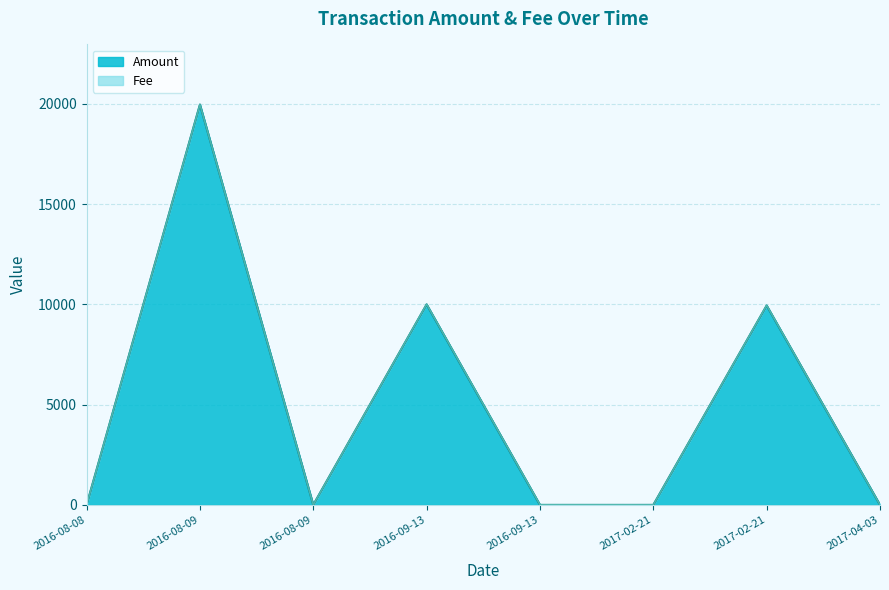

Reading left to right, extract all data points from this chart.

2016-08-08=0.0	2016-08-09=19966.8	2016-08-09=5.0	2016-09-13=10000.0	2016-09-13=0.0	2017-02-21=3.0	2017-02-21=9944.0	2017-04-03=2.0